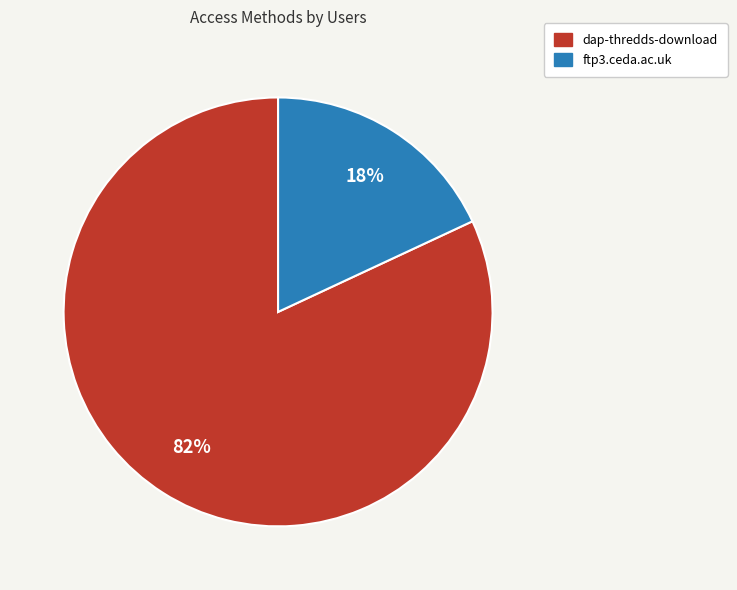

True or false: dap-thredds-download accounts for 82% of the total.

True